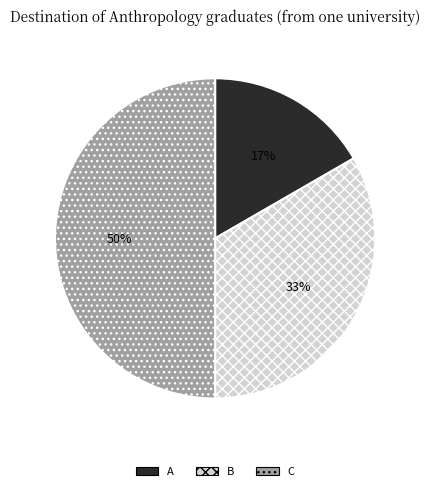

Do C and B together represent more than half of the pie?

Yes